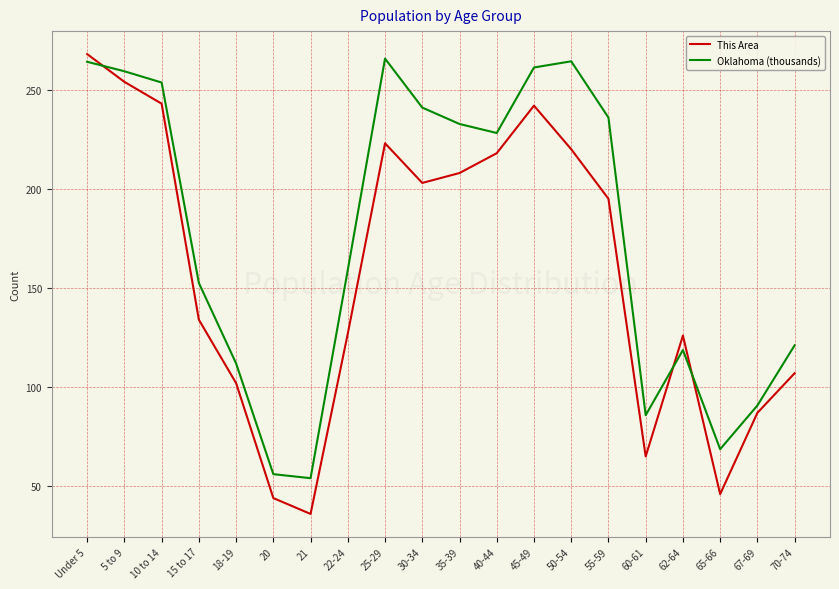

Where do Oklahoma (thousands) and This Area first cross each other?

Under 5 and 5 to 9